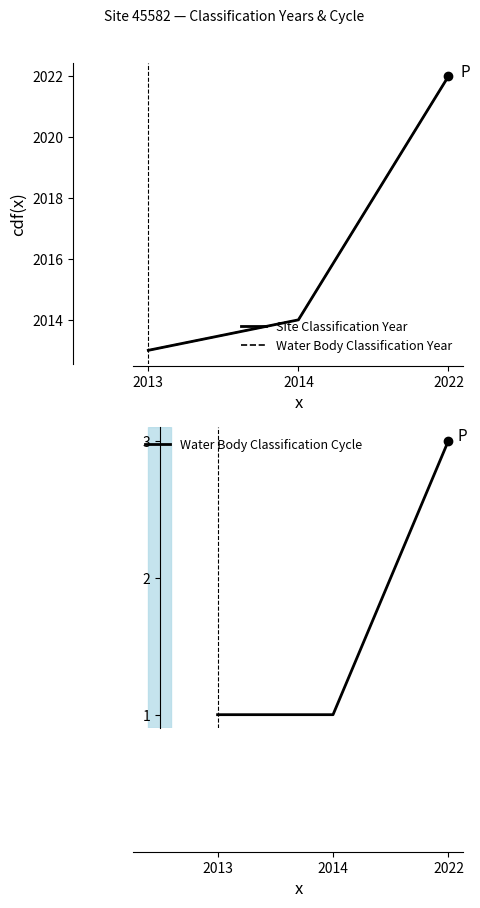

What is the sum of the Site Classification Year values at 2013 and 2022?

4035